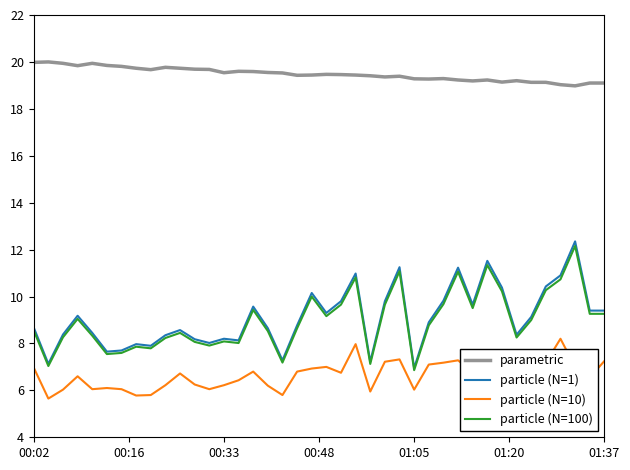

Is this an area chart (filled region under the line)?

No